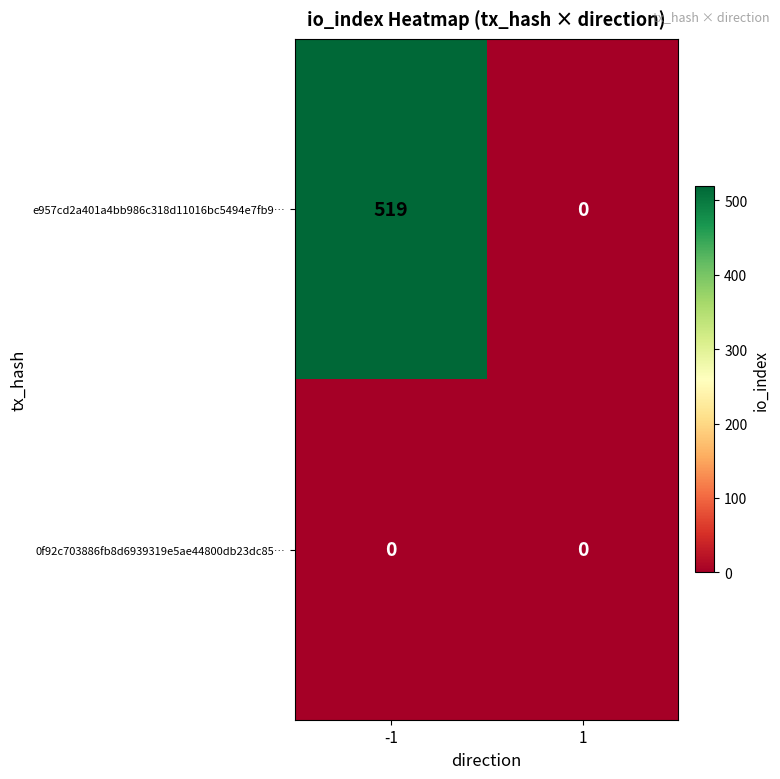

What is the maximum value for e957cd2a401a4bb986c318d11016bc5494e7fb9…?

519